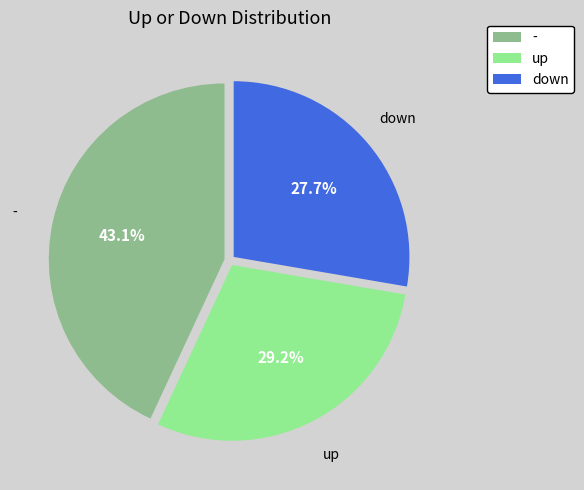

What is the total percentage of up and -?

72.3%